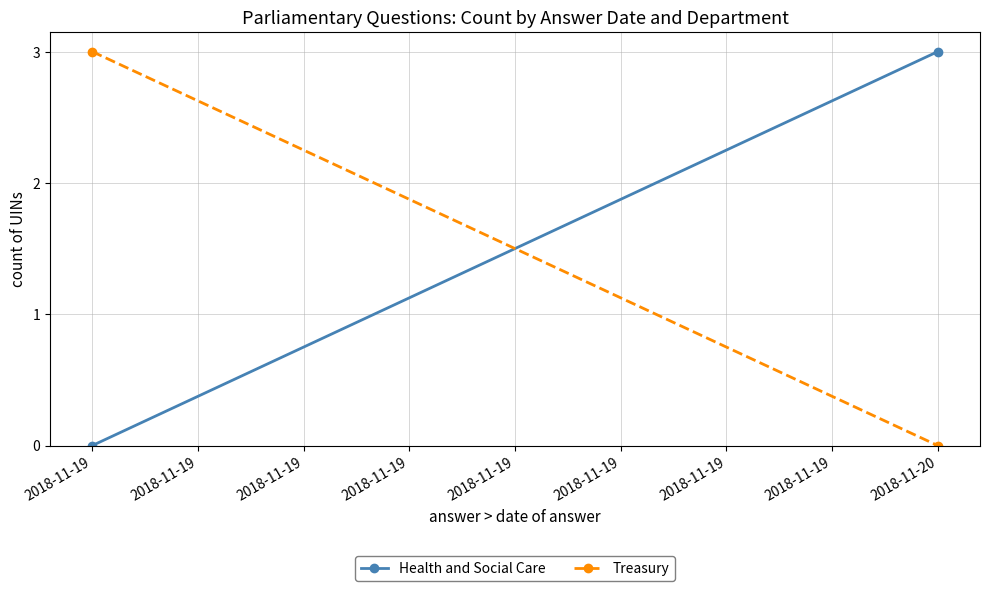

What is the value of the Treasury point at the 1st from the left?

3